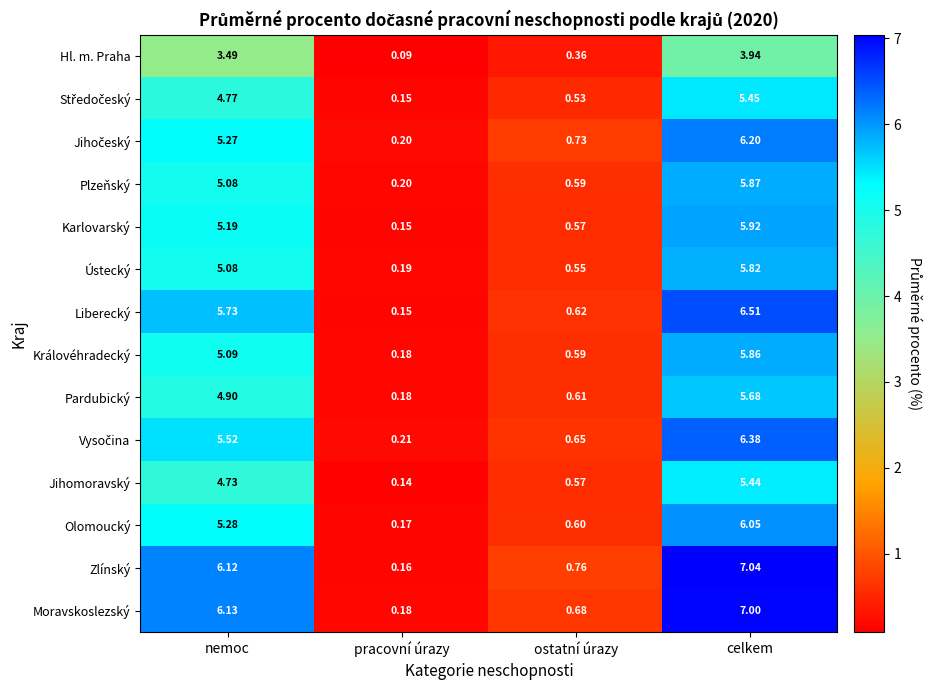

Which series changed the most between pracovní úrazy and celkem?

Zlínský